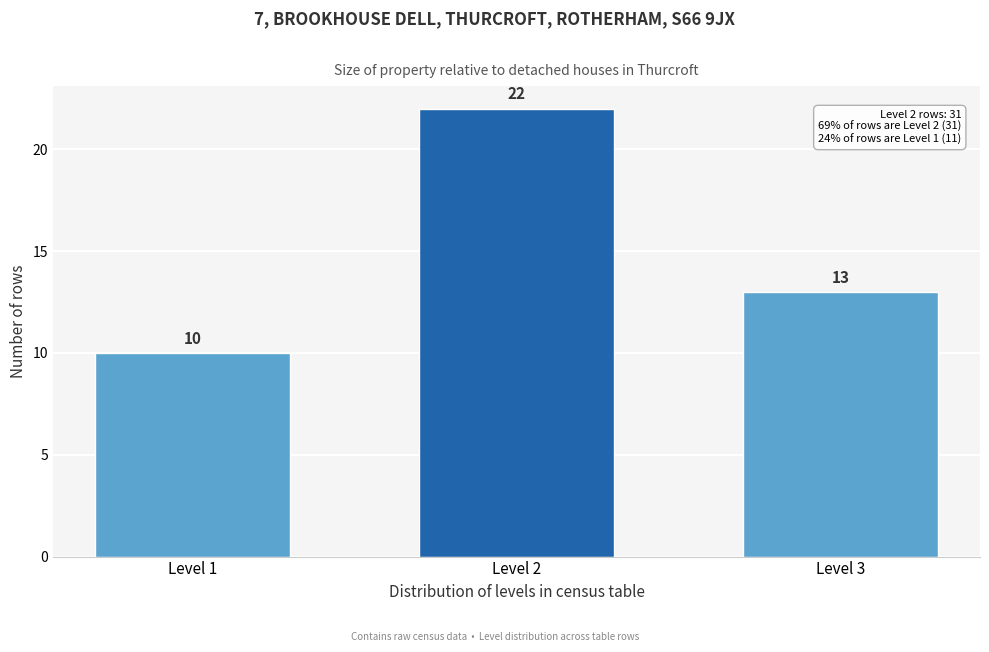

Reading left to right, extract all data points from this chart.

Level 1=10	Level 2=22	Level 3=13